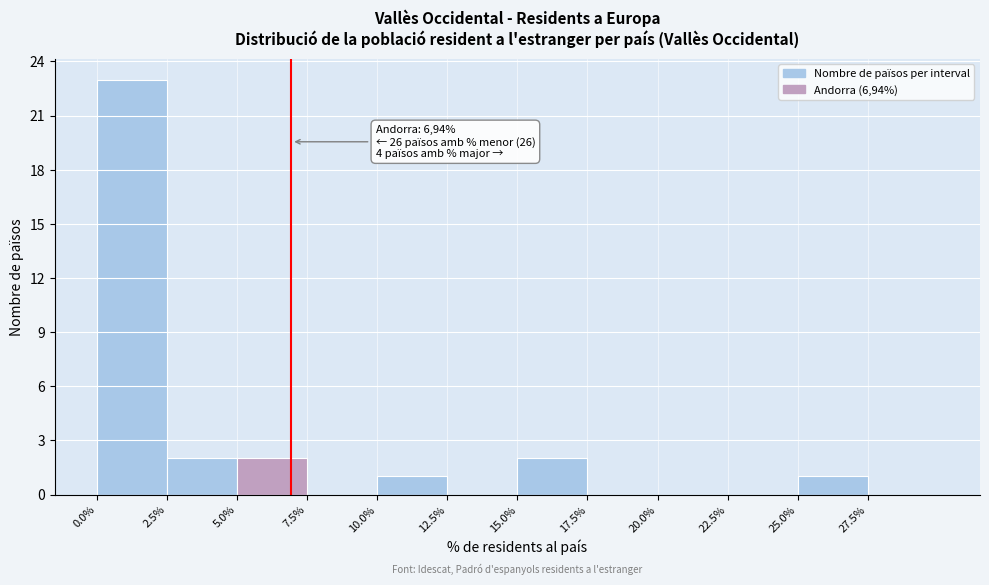

Over which range of the x-axis is the bar tallest?

0.0 to 2.5